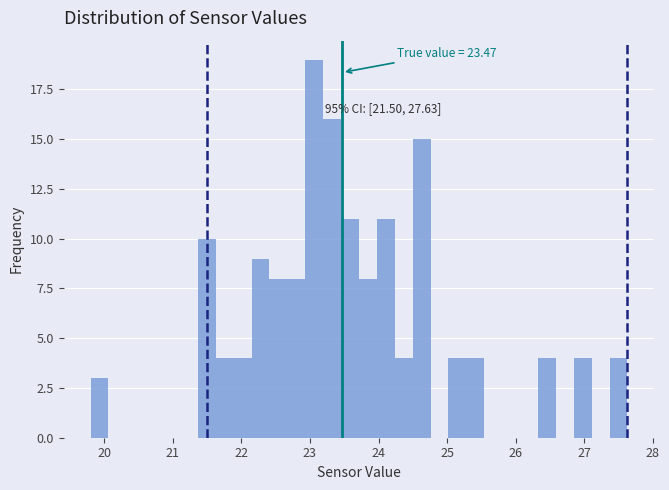

Read against the x-axis, roughly where is the centre of the tallest bar?

23.1